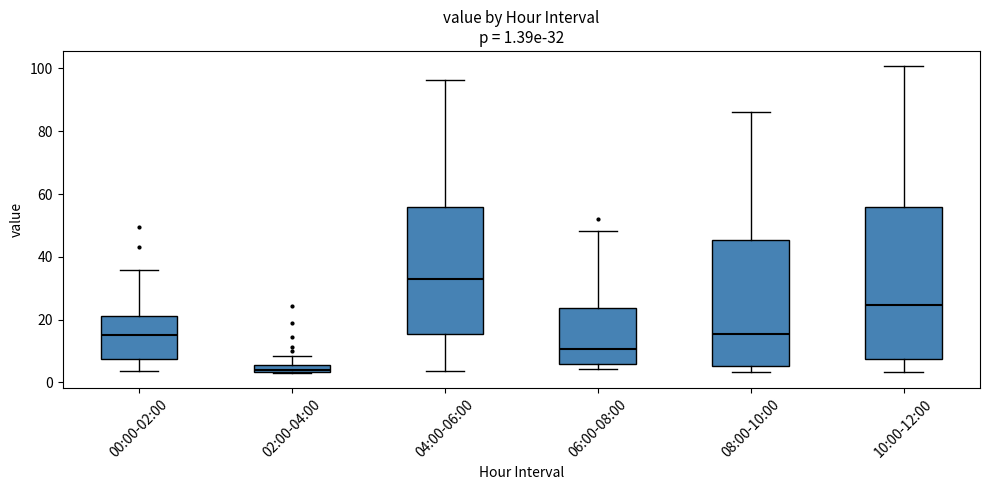

Which box's median line is the lowest?

02:00-04:00